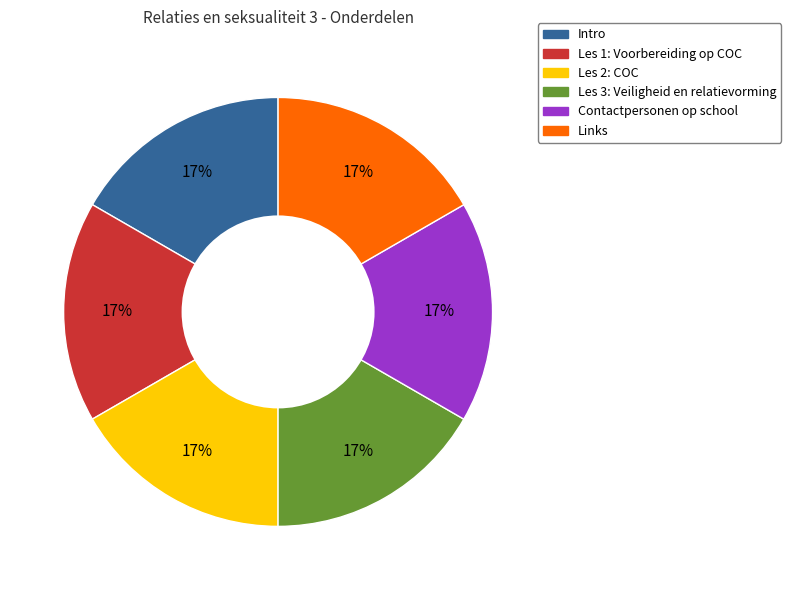

Combined, do Les 2: COC and Les 3: Veiligheid en relatievorming account for over 50%?

No